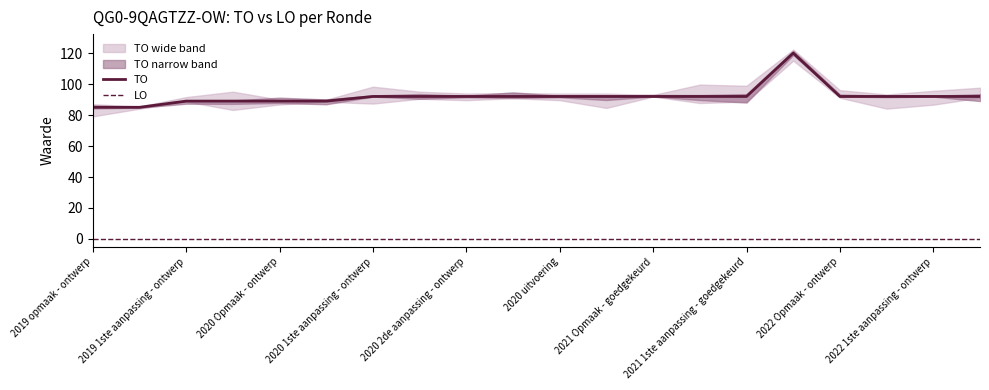

True or false: LO and TO intersect in this chart.

False